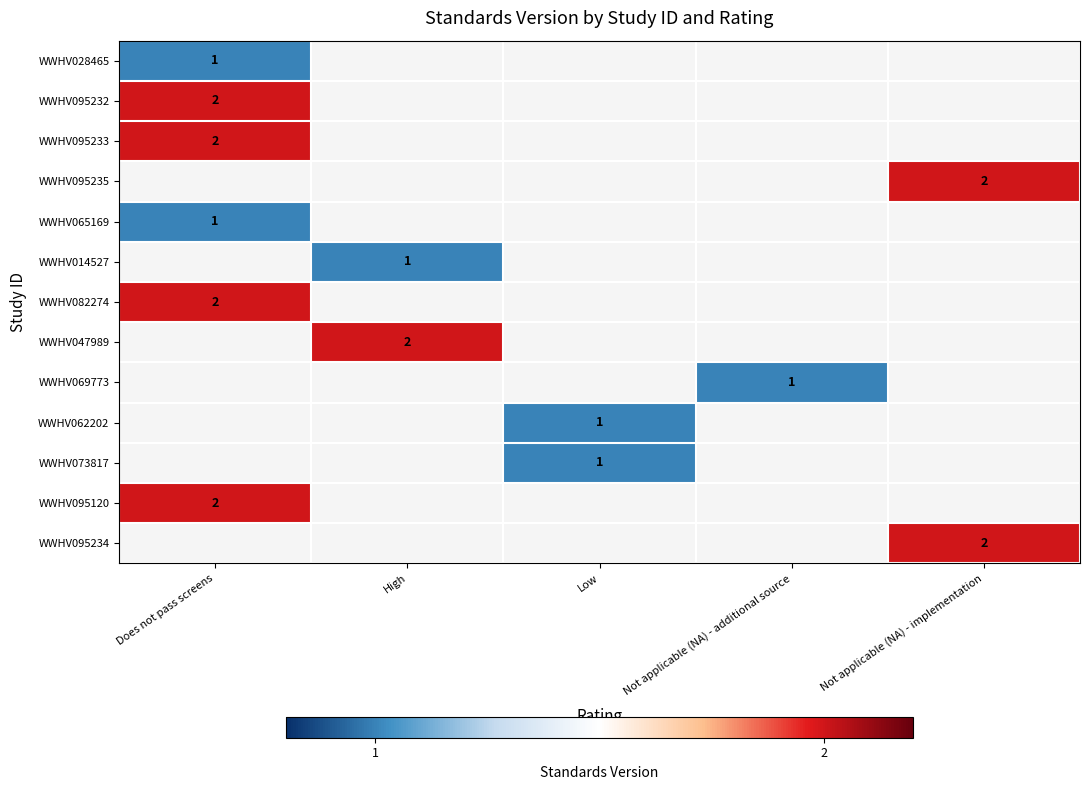

At how many categories does at least one series exceed 1?

3